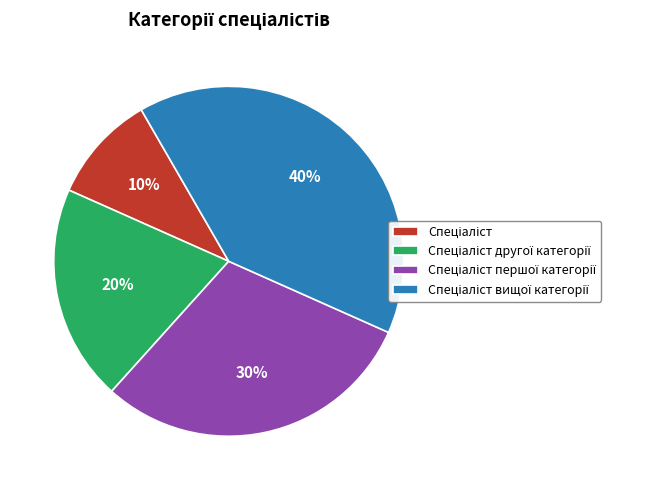

Is there any slice that represents more than half of the pie?

No